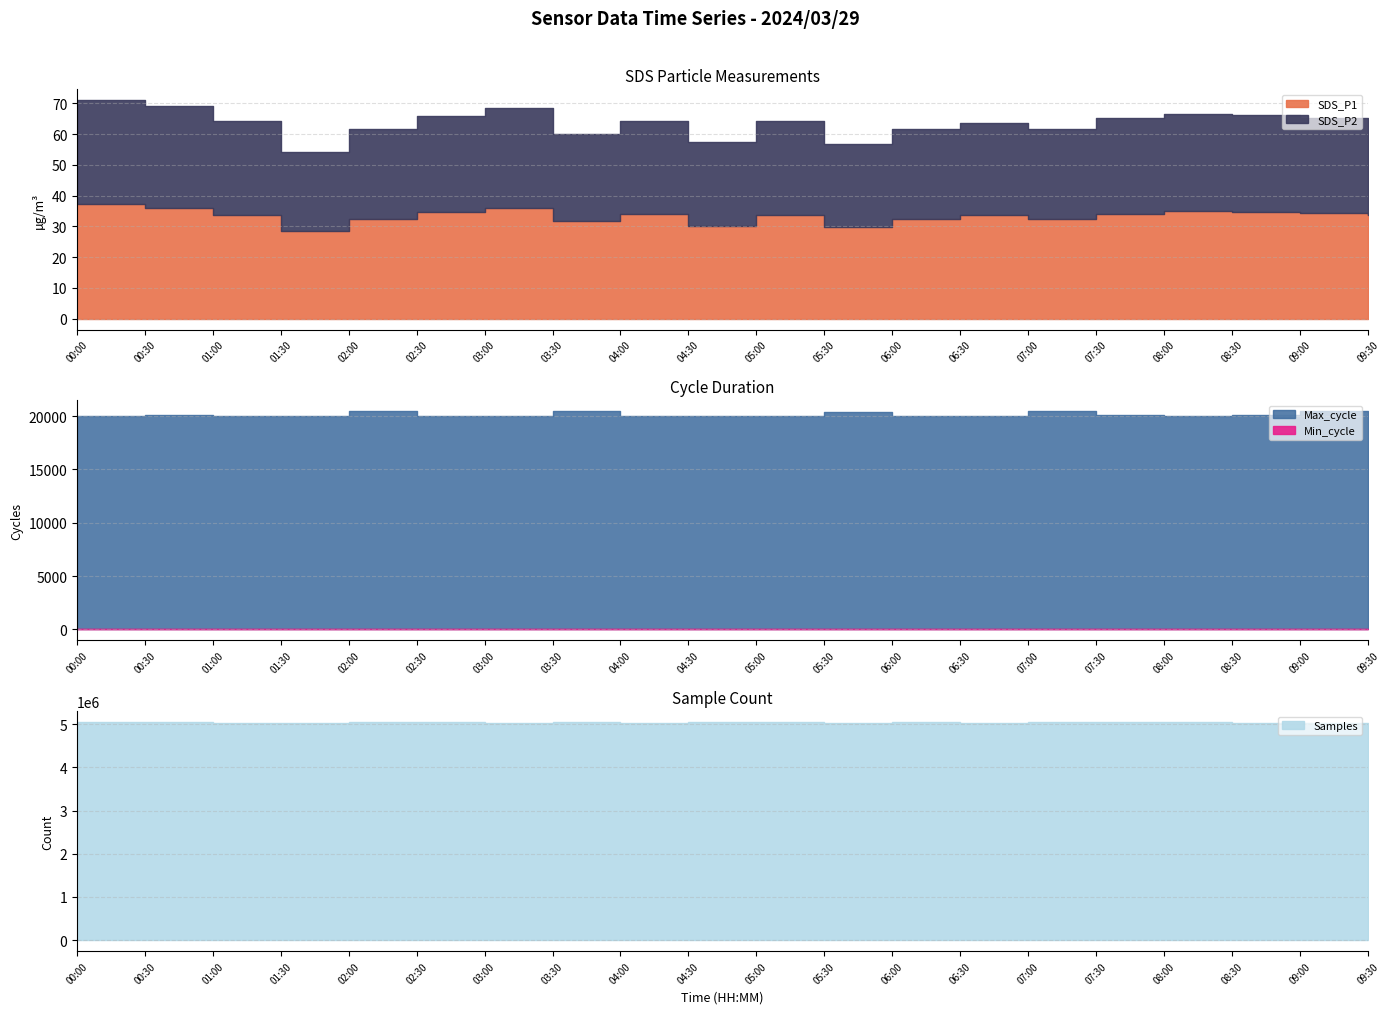

How many interior local peaks does the SDS_P1 series have?

5